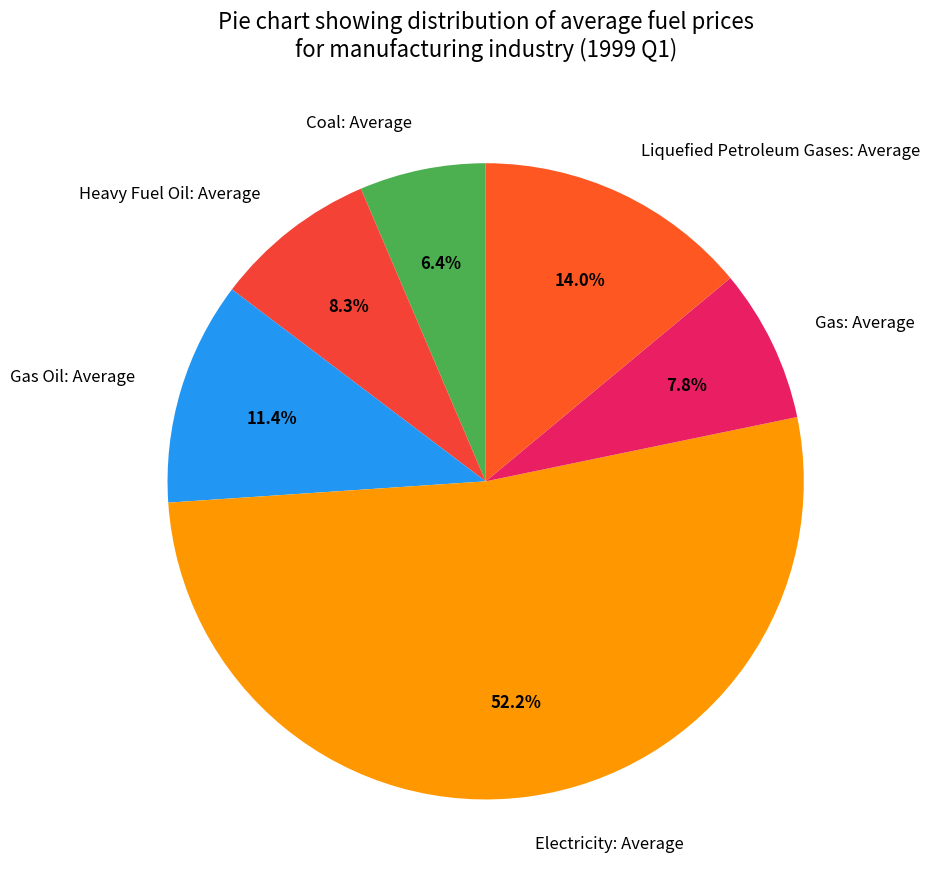

Does Coal: Average represent more than half of the total?

No